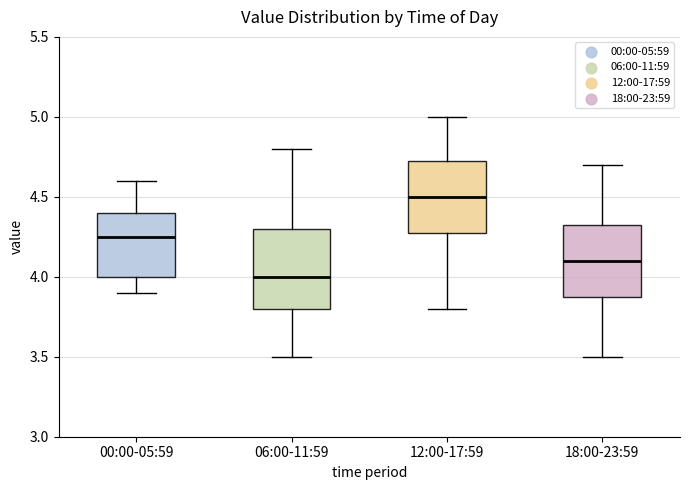

Which box has the highest median line?

12:00-17:59